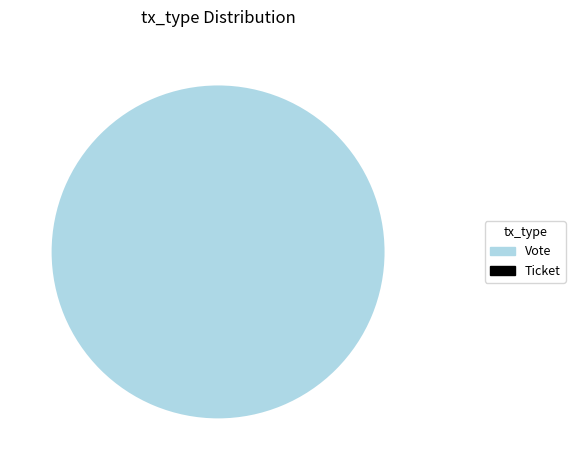

To the nearest percent, what is the average slice percentage?

50%